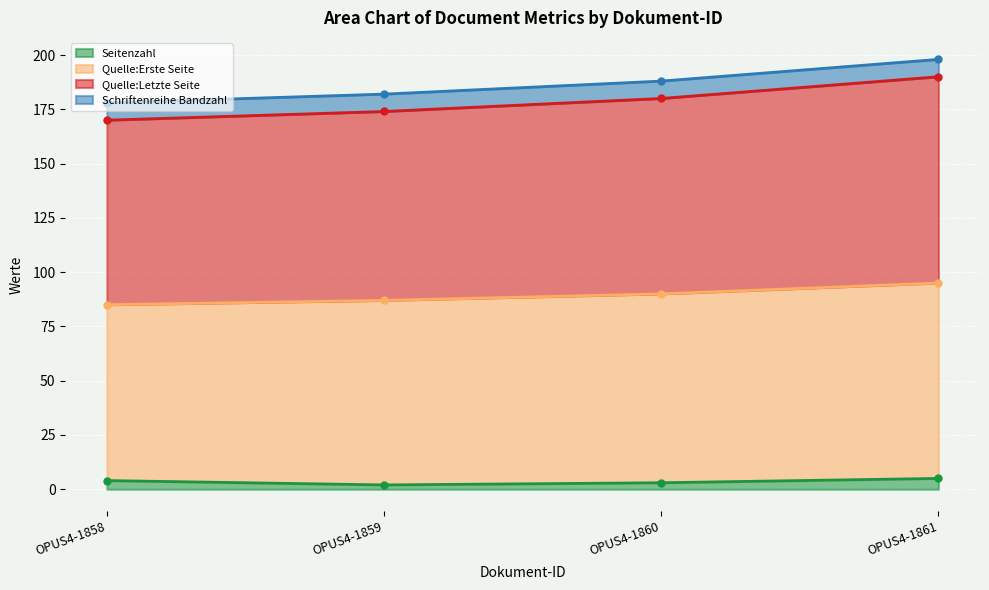

True or false: Quelle:Letzte Seite and Seitenzahl intersect in this chart.

False